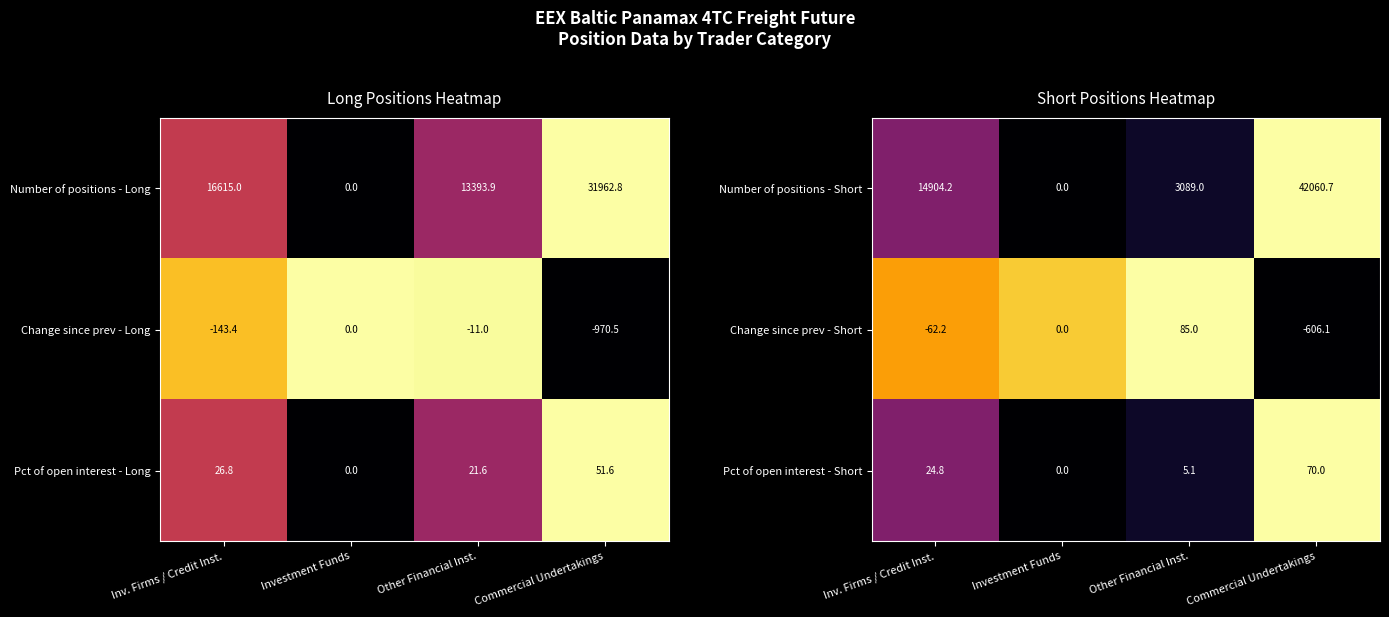

Is the value of Pct of open interest - Short at Investment Funds greater than the value of Number of positions - Short at Commercial Undertakings?

No